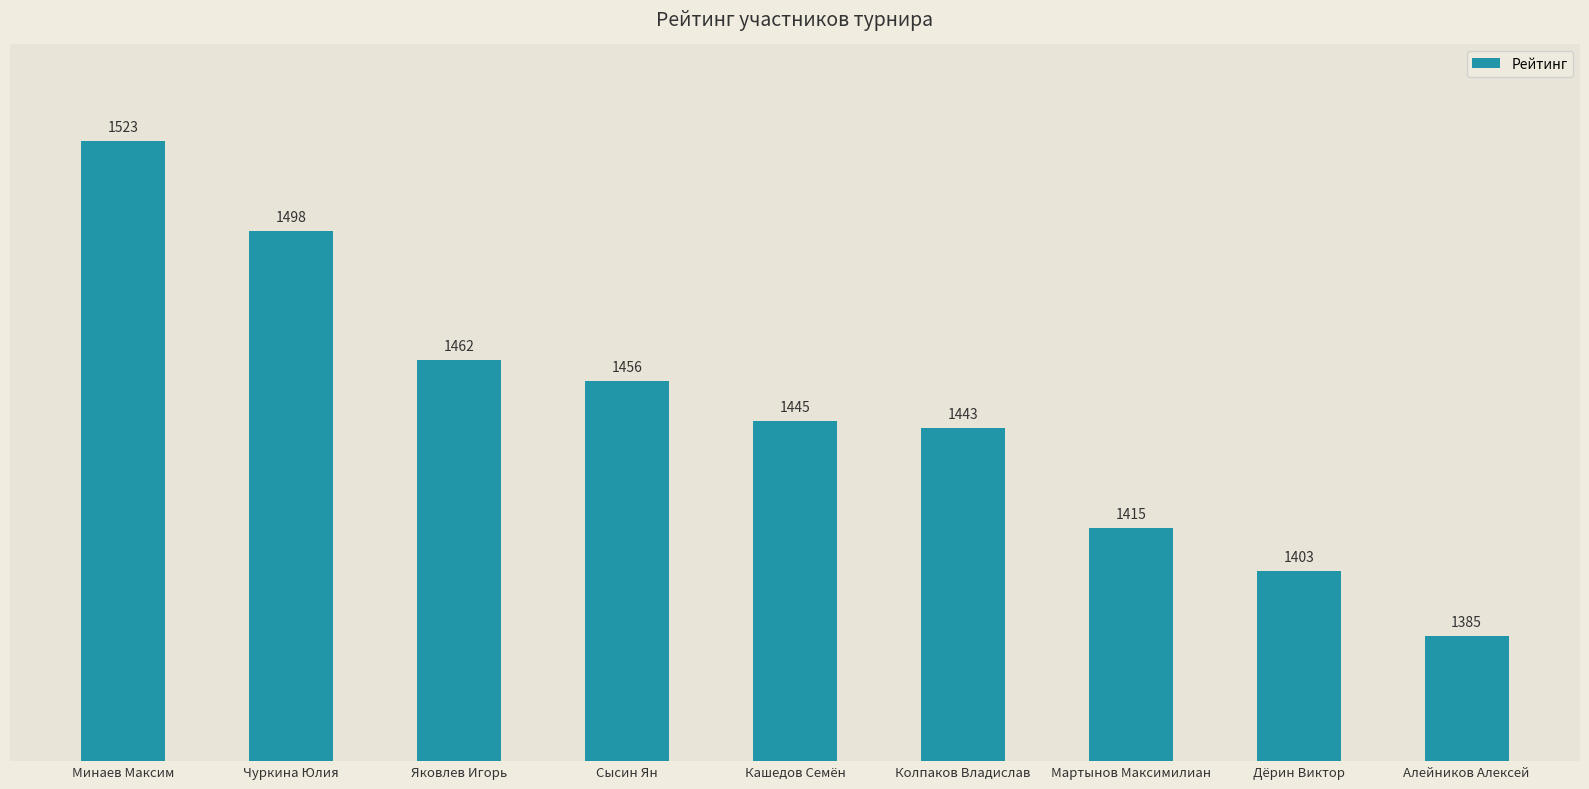

How many bars are there in total?

9